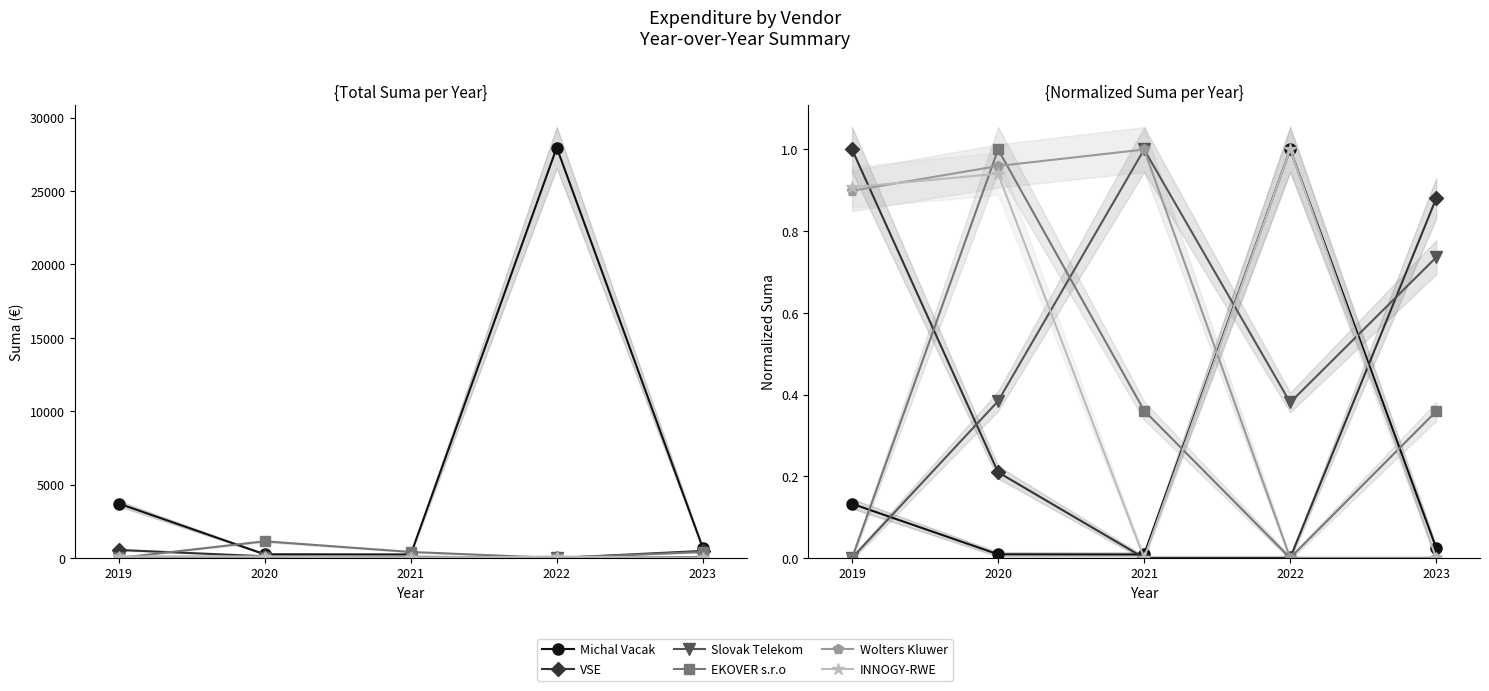

Between 2019 and 2023, which is larger?

2019